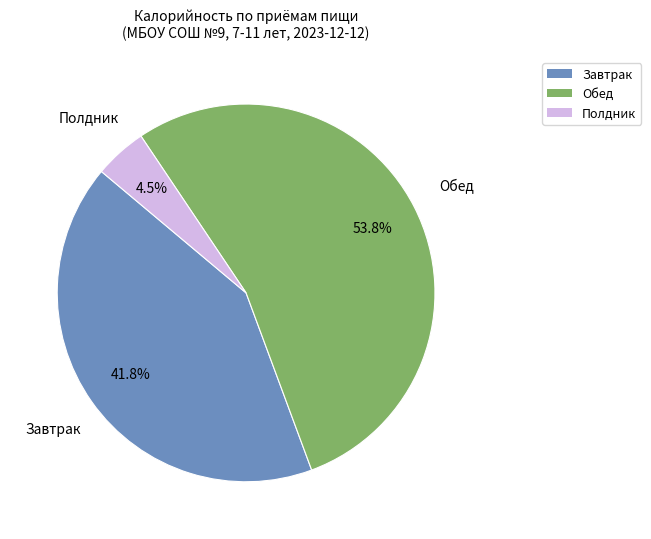

Is there a majority slice in this chart?

Yes